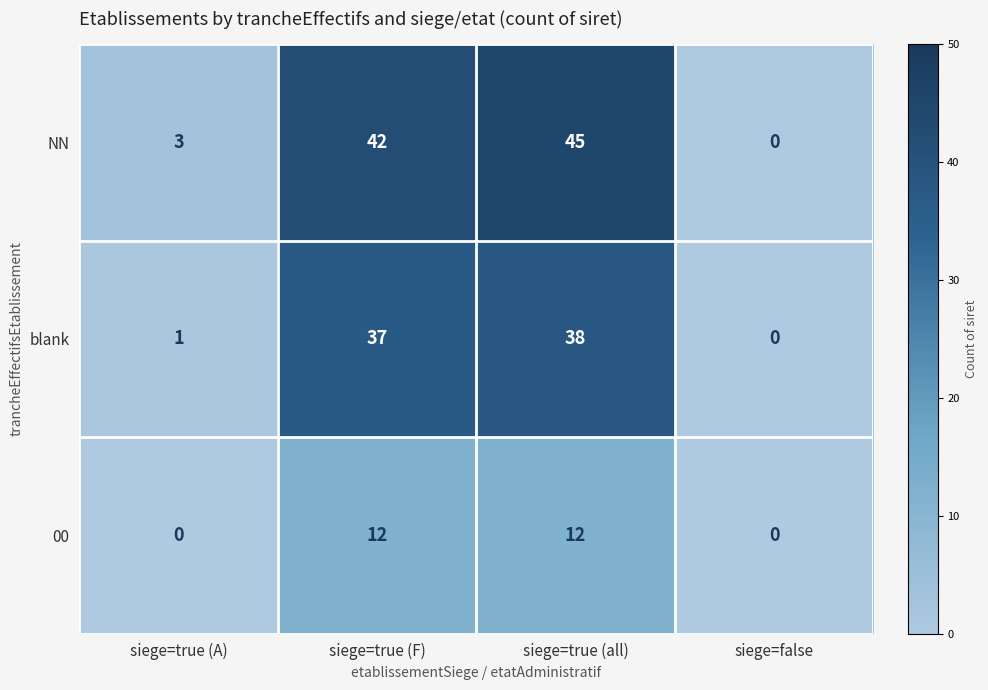

How many data points does each series have?

4